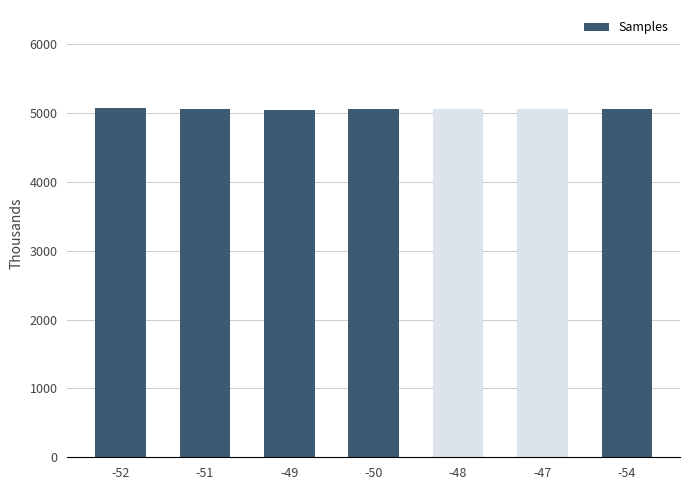

Is it true that the value at -51 is 5067.4?

True